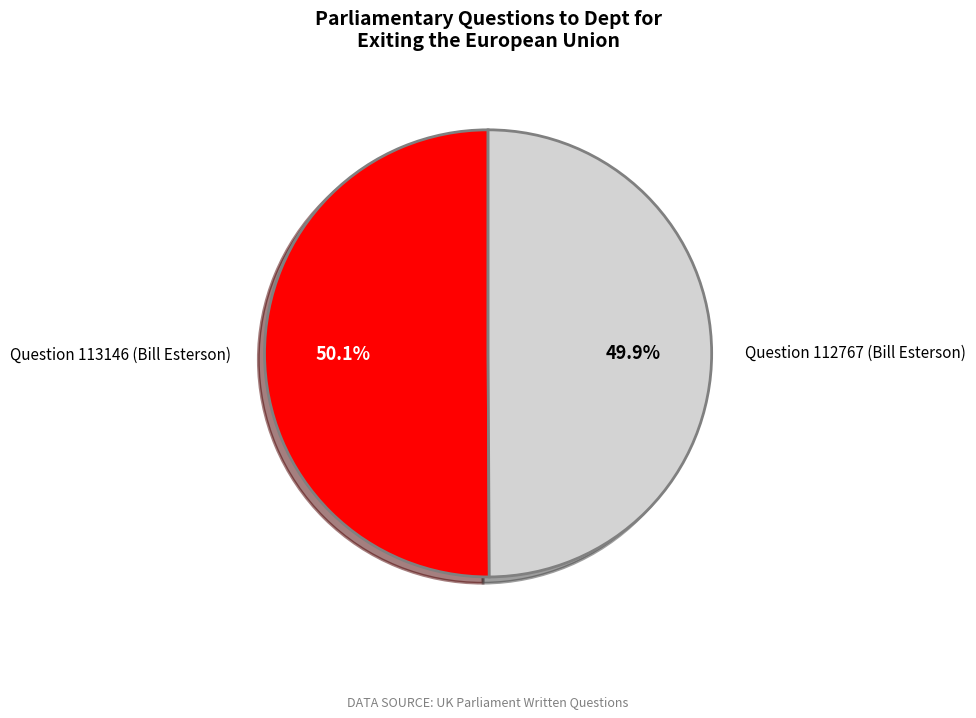

Is there any slice that represents more than half of the pie?

Yes